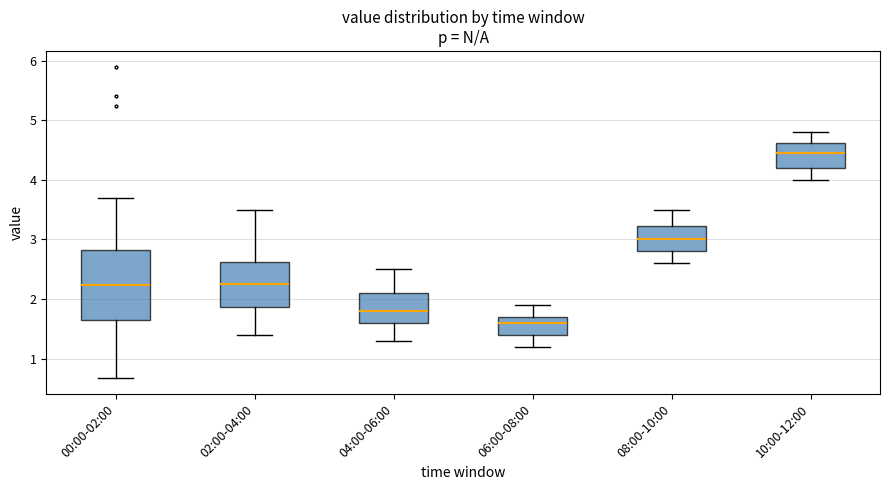

Where does the lower whisker of the box for 10:00-12:00 end on the y-axis? The values are not printed on the chart, so give them approximately, as read against the axis.

4.0